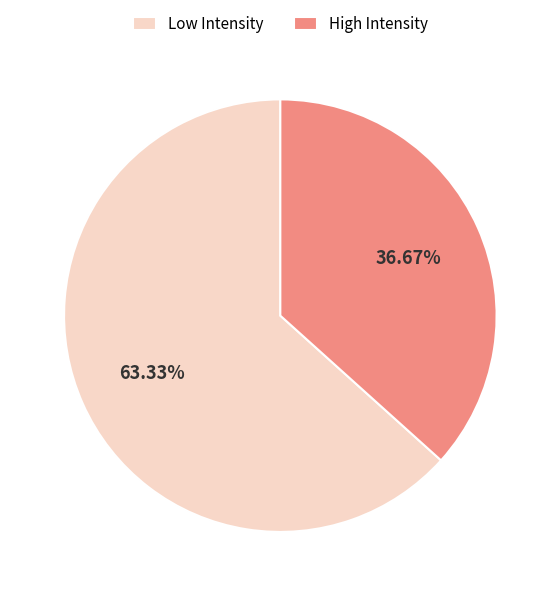

To the nearest percent, what is the difference between the largest and smallest slice percentages?

27%